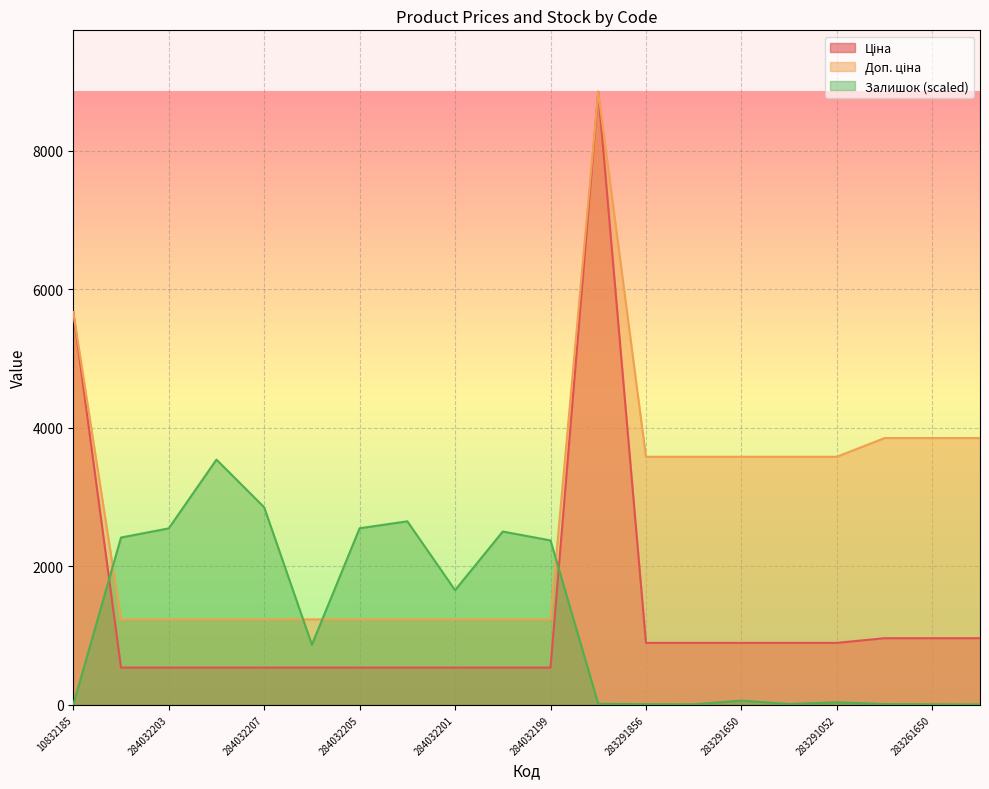

At which category does Ціна reach its first local peak?

248922198